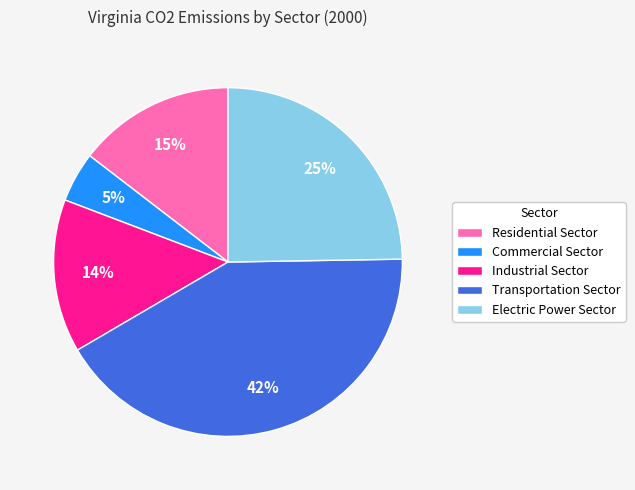

Count the number of slices in the pie.

5